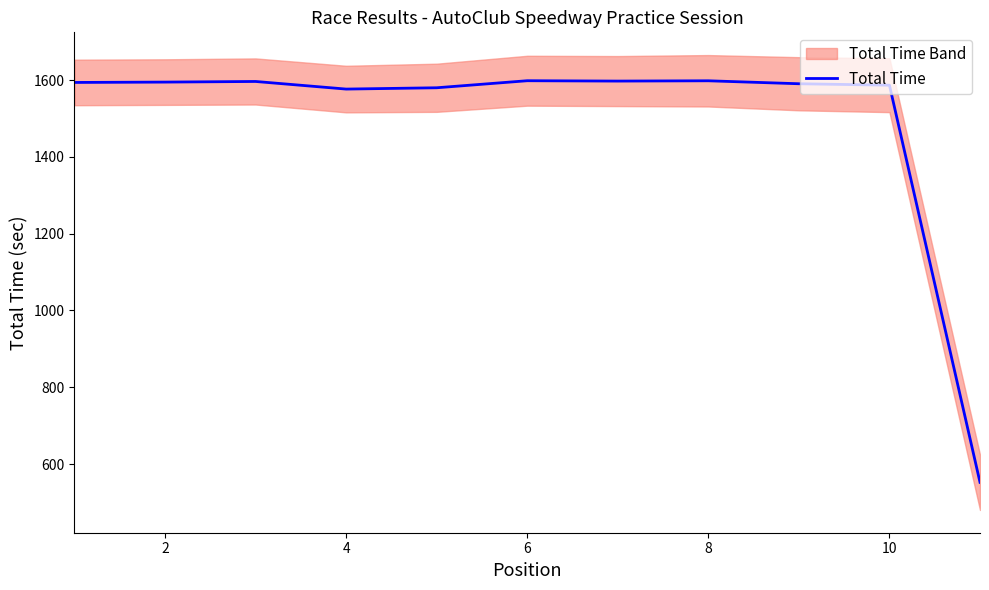

What is the highest value of the Total Time series?

1598.5